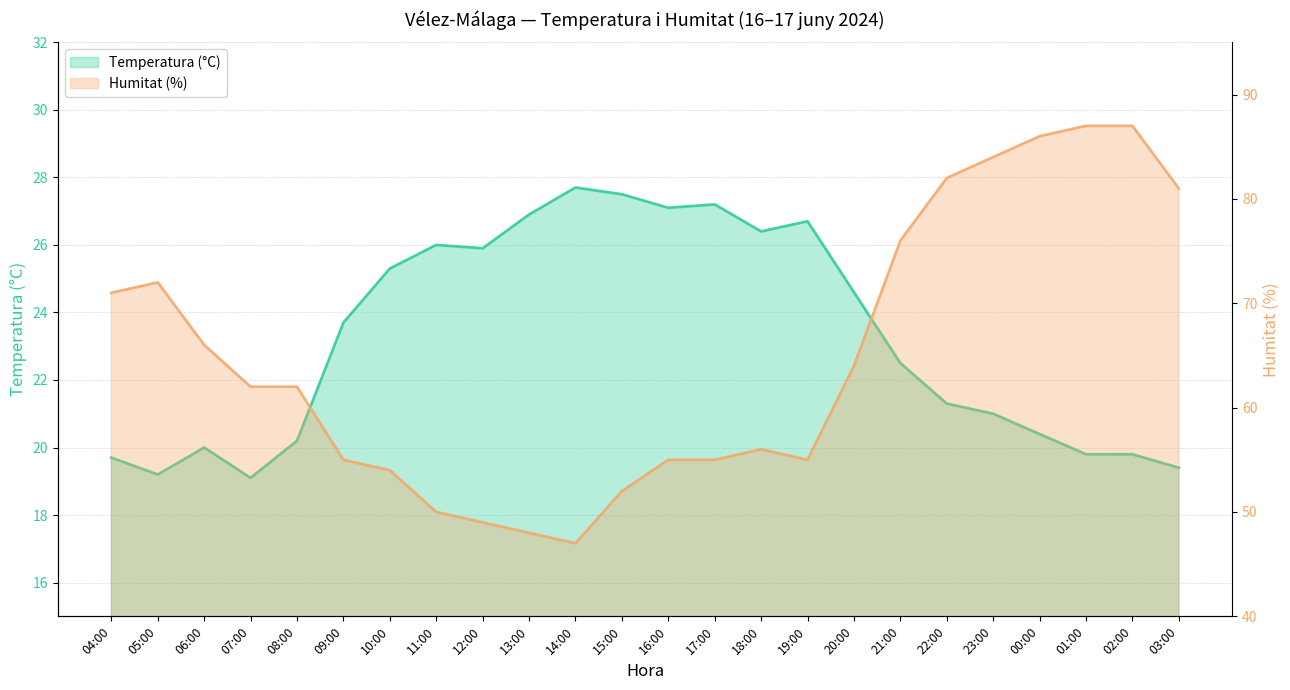

Reading left to right, transcribe all the data shown in this chart.

Temperatura (°C): 19.7	19.2	20.0	19.1	20.2	23.7	25.3	26.0	25.9	26.9	27.7	27.5	27.1	27.2	26.4	26.7	24.6	22.5	21.3	21.0	20.4	19.8	19.8	19.4
Humitat (%): 71.0	72.0	66.0	62.0	62.0	55.0	54.0	50.0	49.0	48.0	47.0	52.0	55.0	55.0	56.0	55.0	64.0	76.0	82.0	84.0	86.0	87.0	87.0	81.0